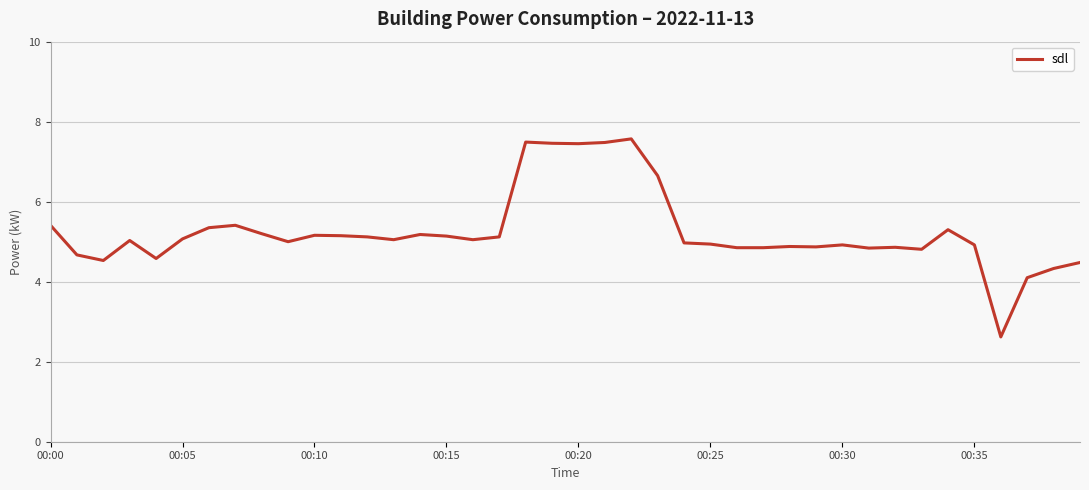

What is the smallest value displayed?

2.6